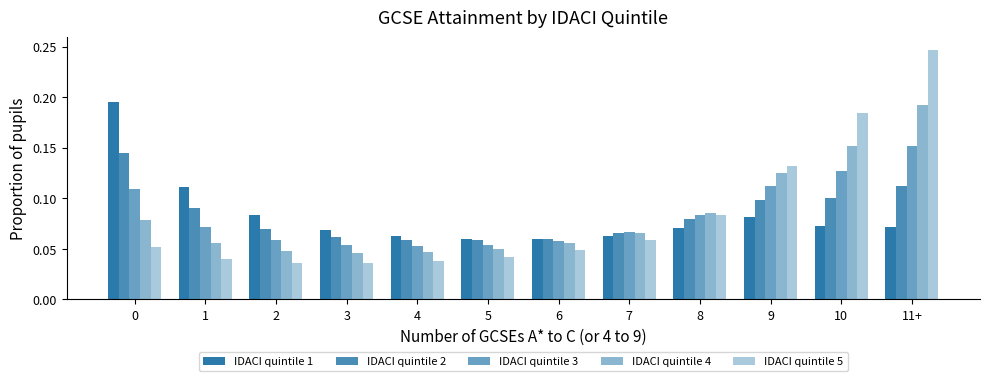

At how many categories does at least one series exceed 0?

12